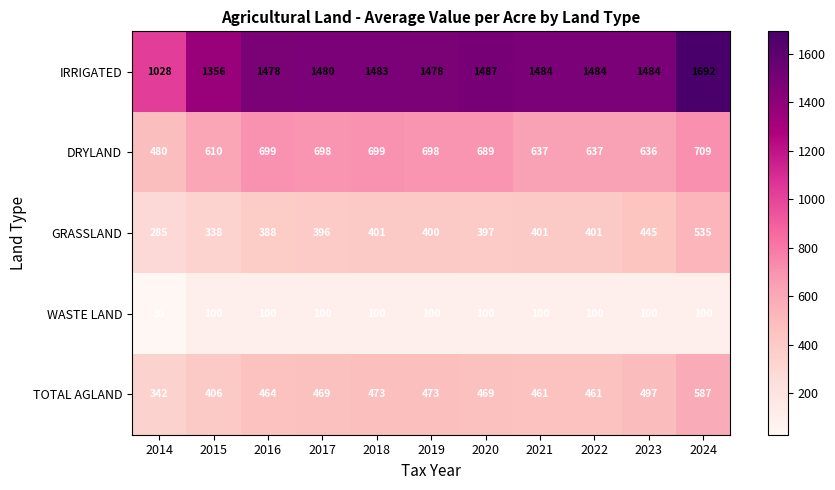

At which category is the sum across all series the highest?

2024